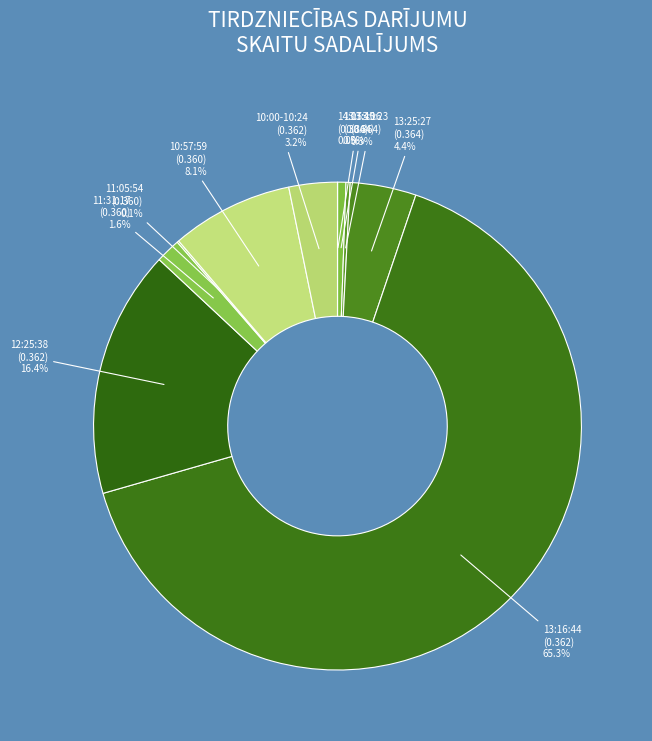

What percentage do 13:25:27 (0.364) and 12:25:38 (0.362) together represent?

20.8%